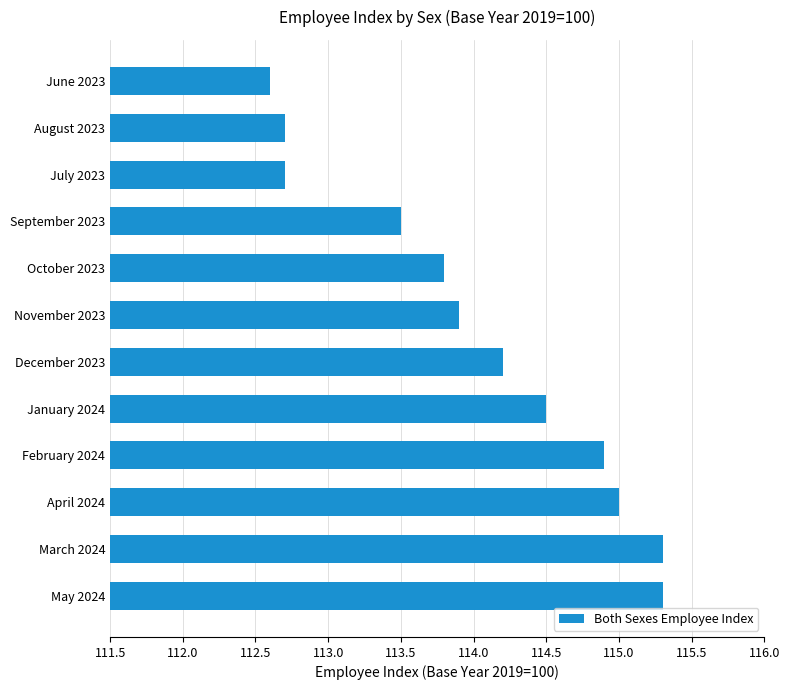

Approximately how many times larger is the value at September 2023 compared to July 2023?

1.0